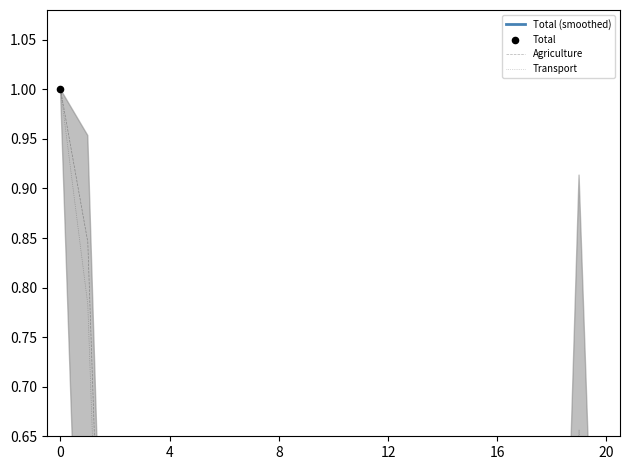

At how many categories does at least one series exceed 0?

21